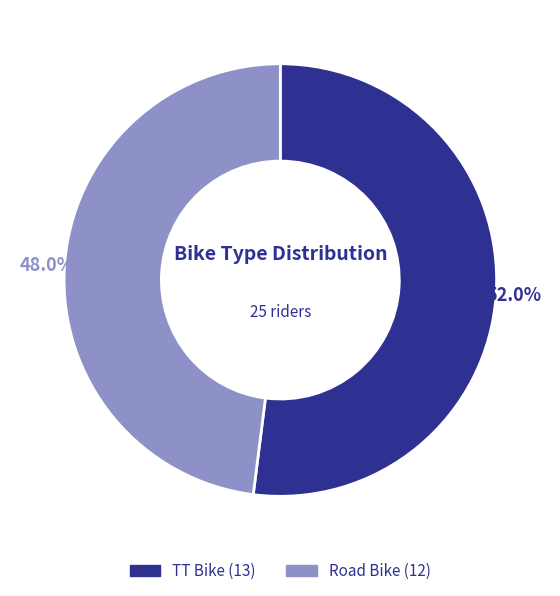

Approximately how many times larger is the value at Road Bike compared to TT Bike?

0.9